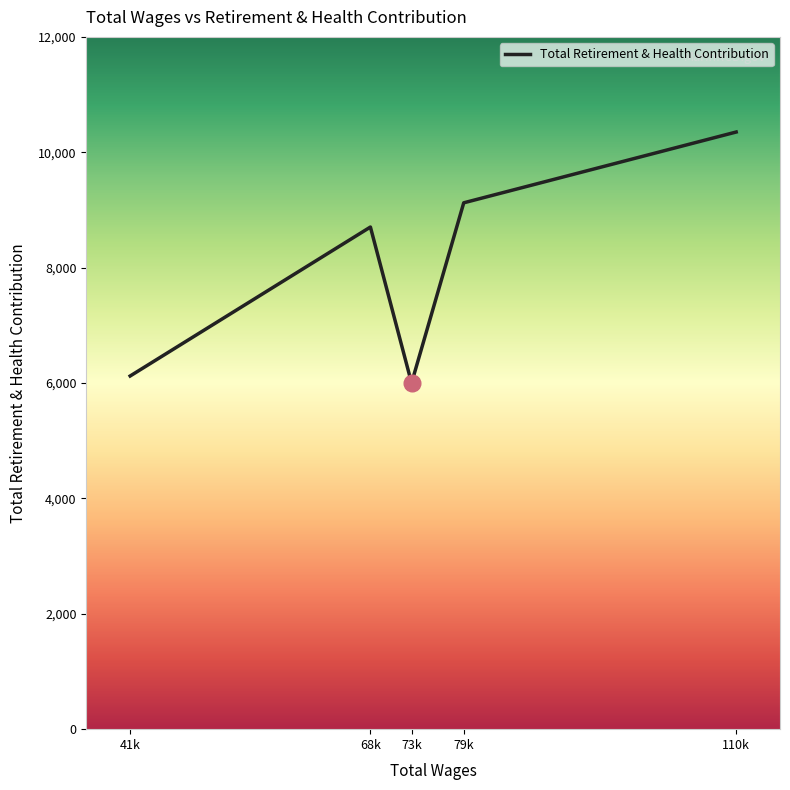

What is the greatest value displayed?

10351